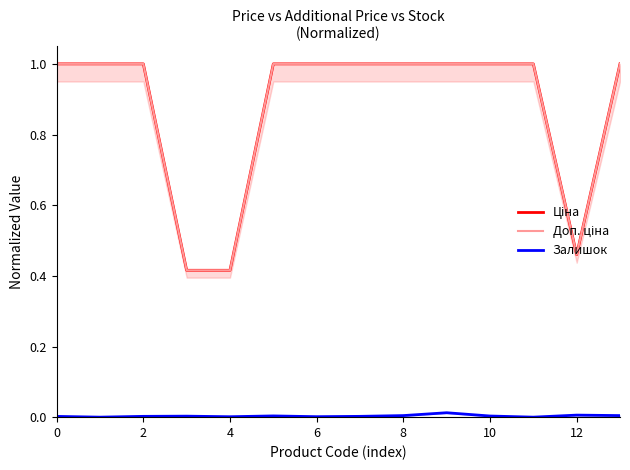

Rank the series by their maximum value, from highest to lowest.

Ціна, Доп. ціна, Залишок